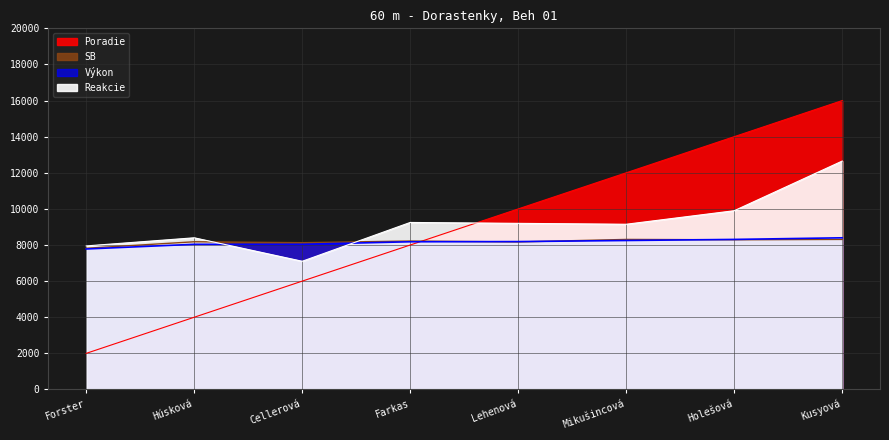

The Reakcie series shows 14118.7 at Forster. True or false?

False